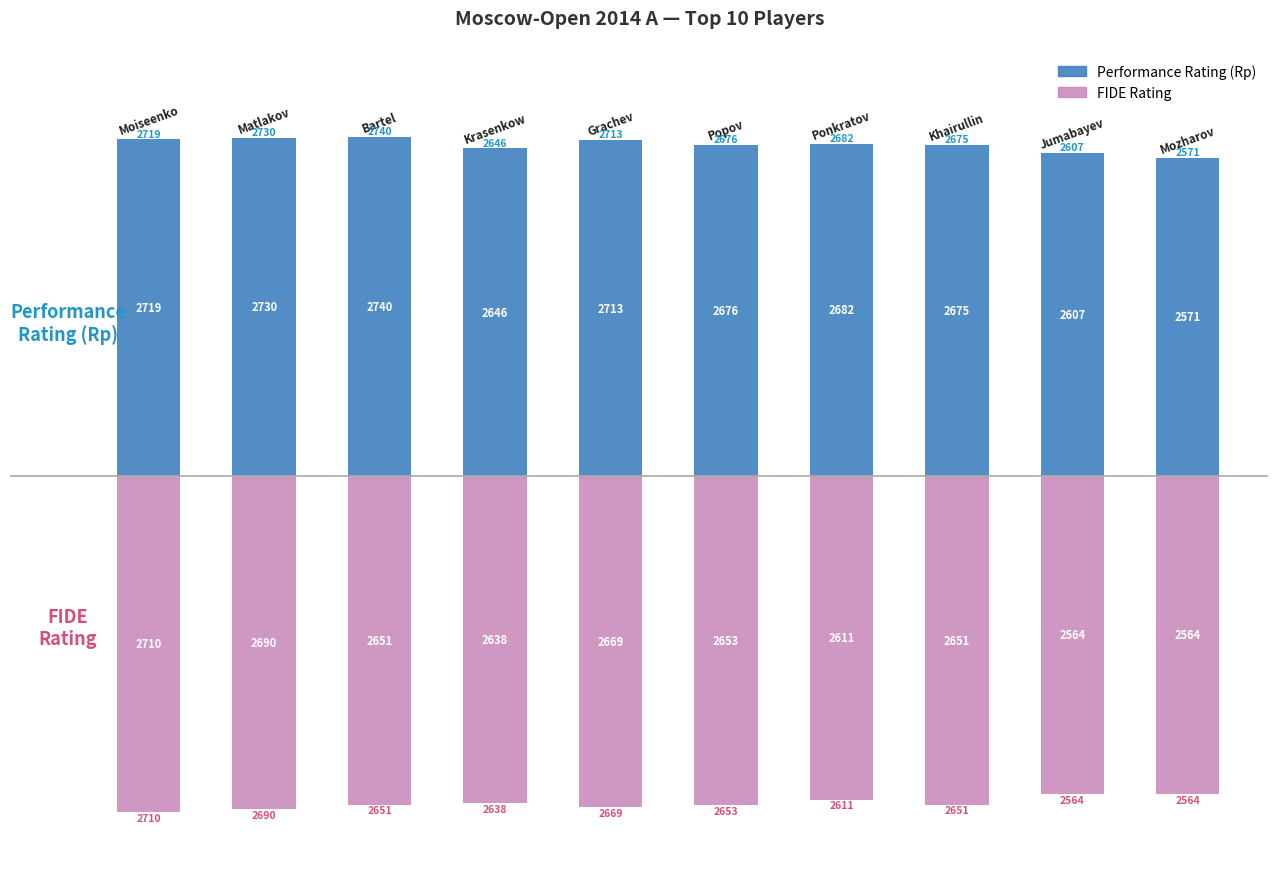

The FIDE Rating series shows -834 at 5. True or false?

False